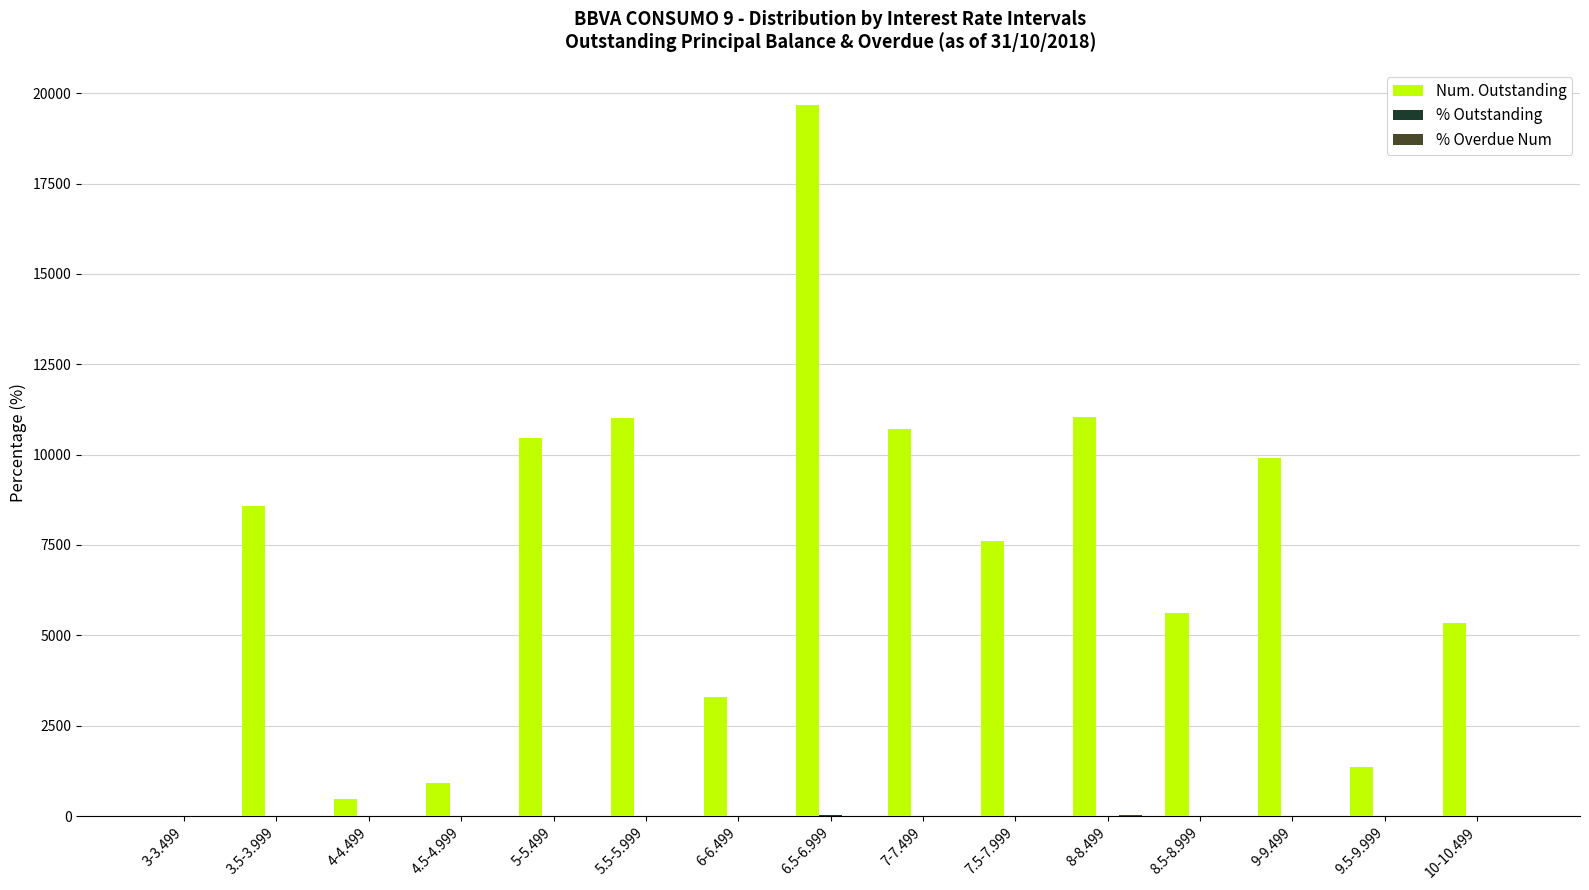

Between 7.5-7.999 and 10-10.499, which series saw the biggest shift?

Num. Outstanding